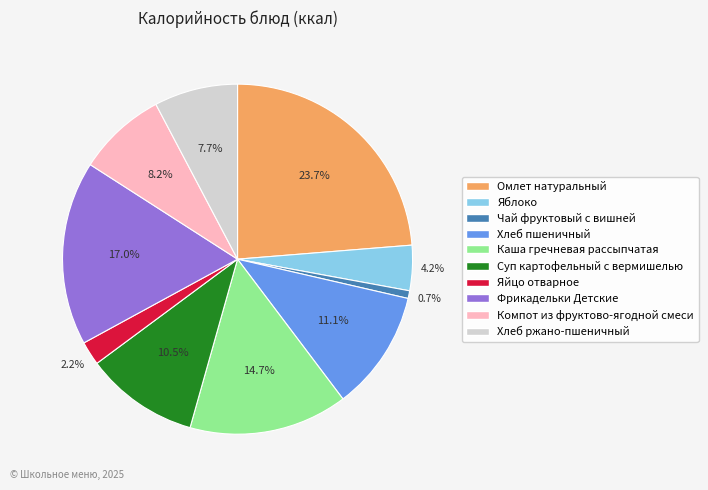

How many slices are in this pie chart?

10